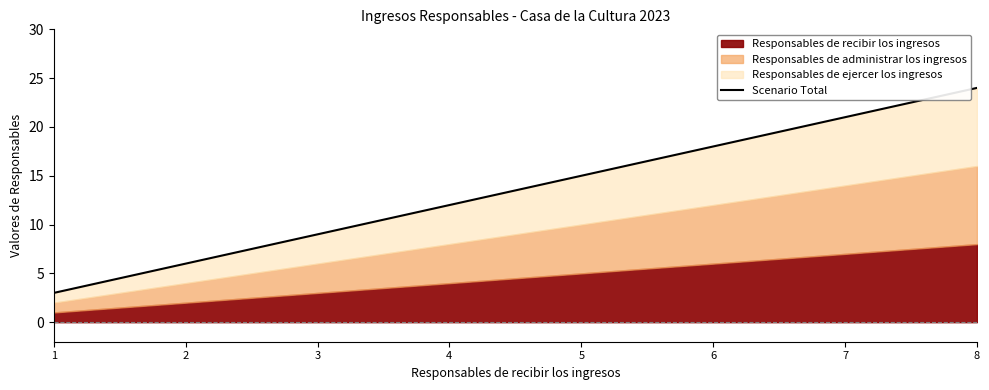

What is the difference between the maximum and minimum values?

21